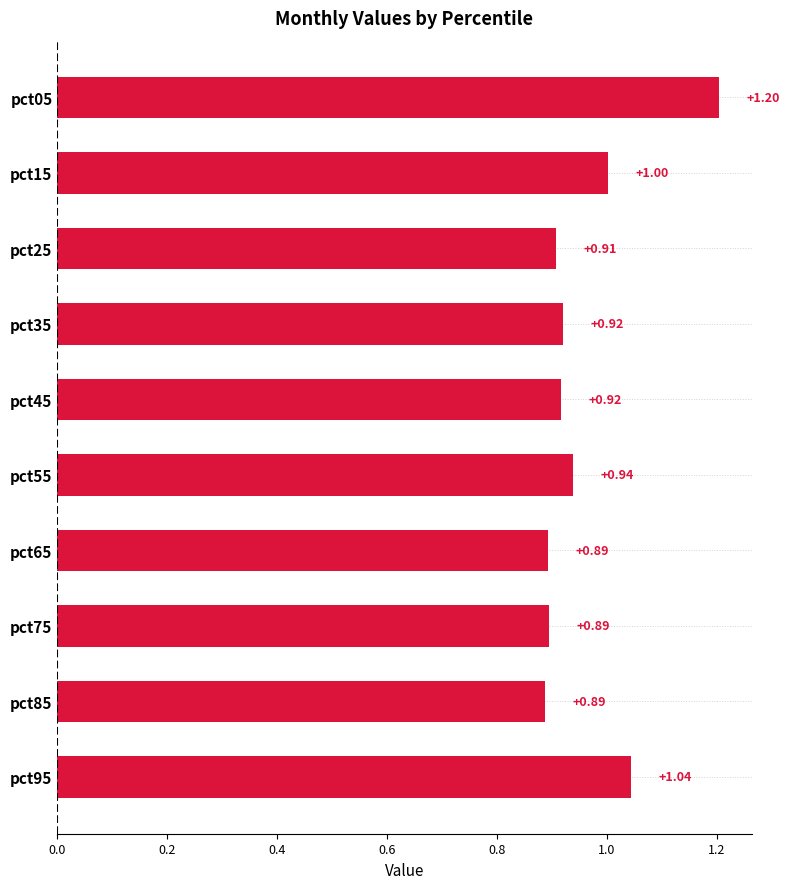

Where is the data nearest to the value 1?

pct15